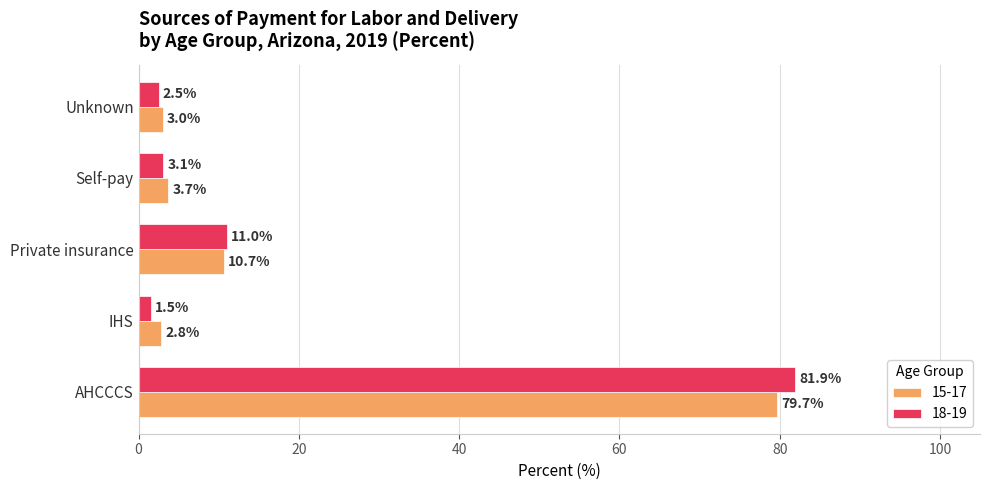

The value of 15-17 at AHCCCS is 79.7. True or false?

True